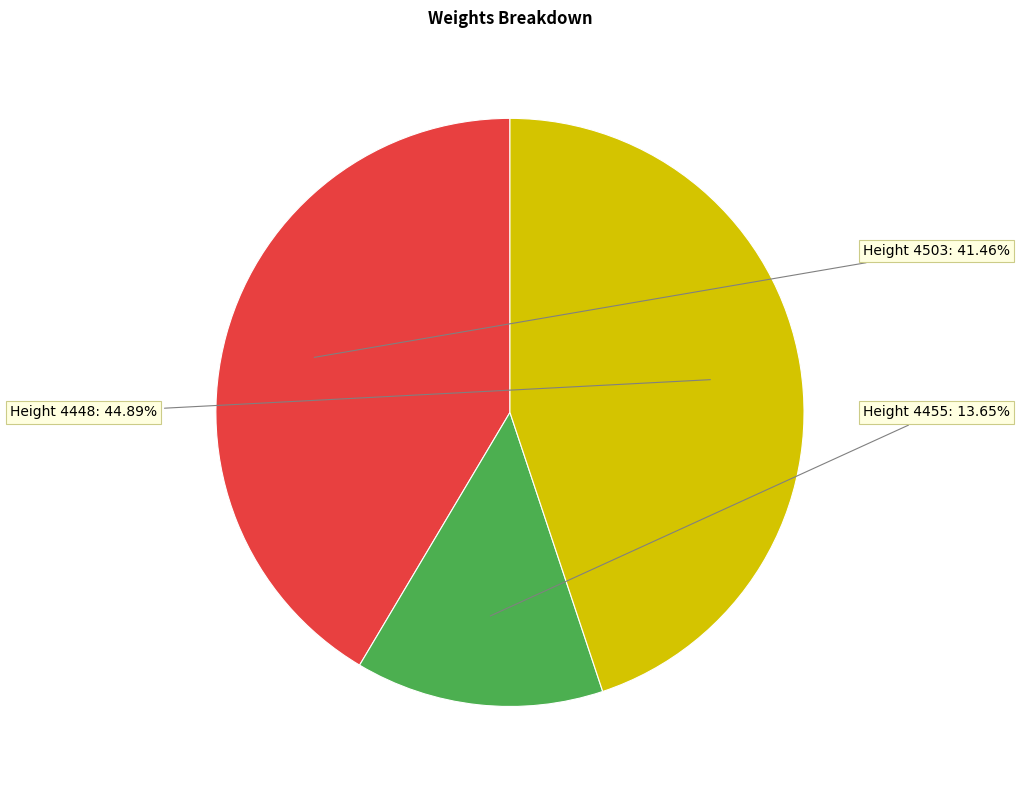

Count the number of slices in the pie.

3